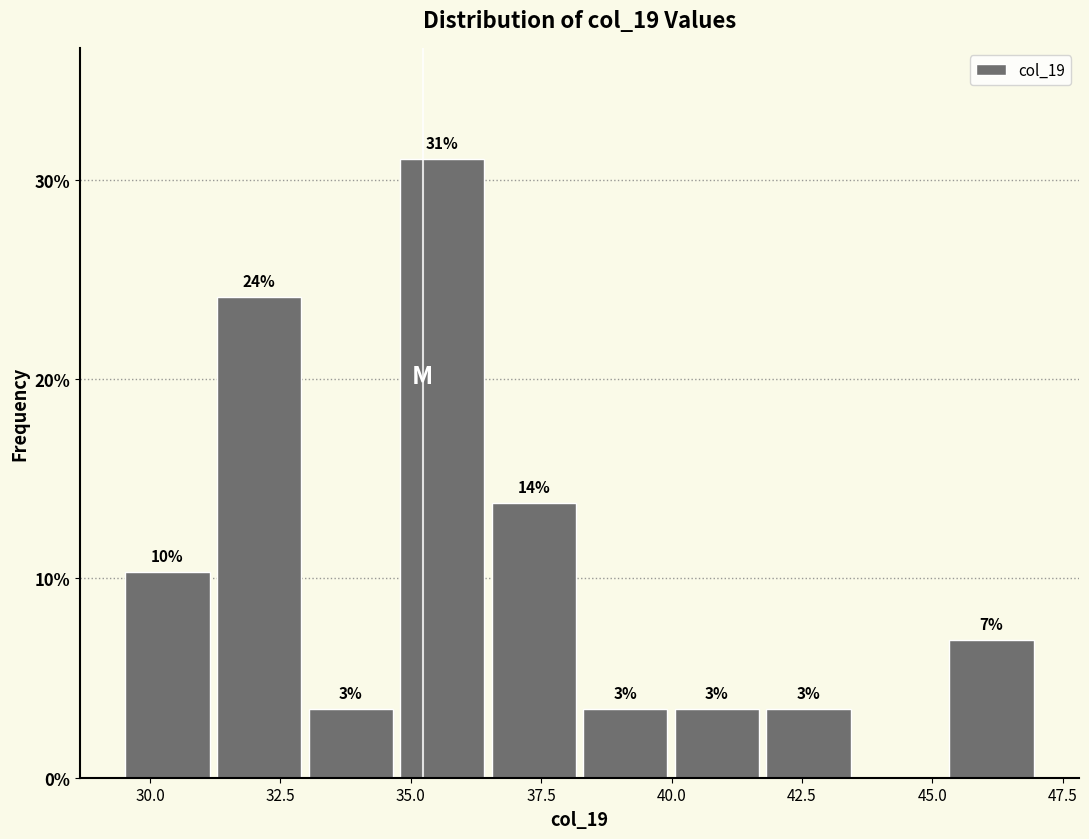

Around what value on the x-axis is the tallest bar? Give the approximate position of its centre, as read against the axis.

35.5